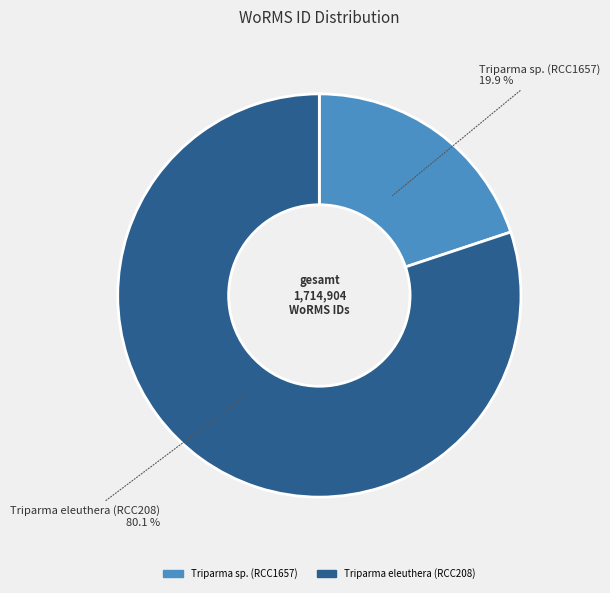

Count the number of slices in the pie.

2